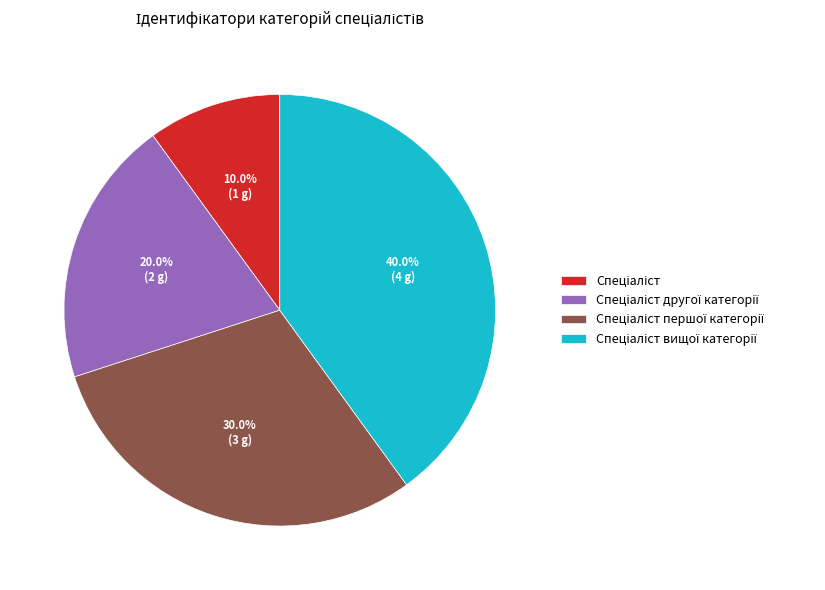

Is there any slice that represents more than half of the pie?

No